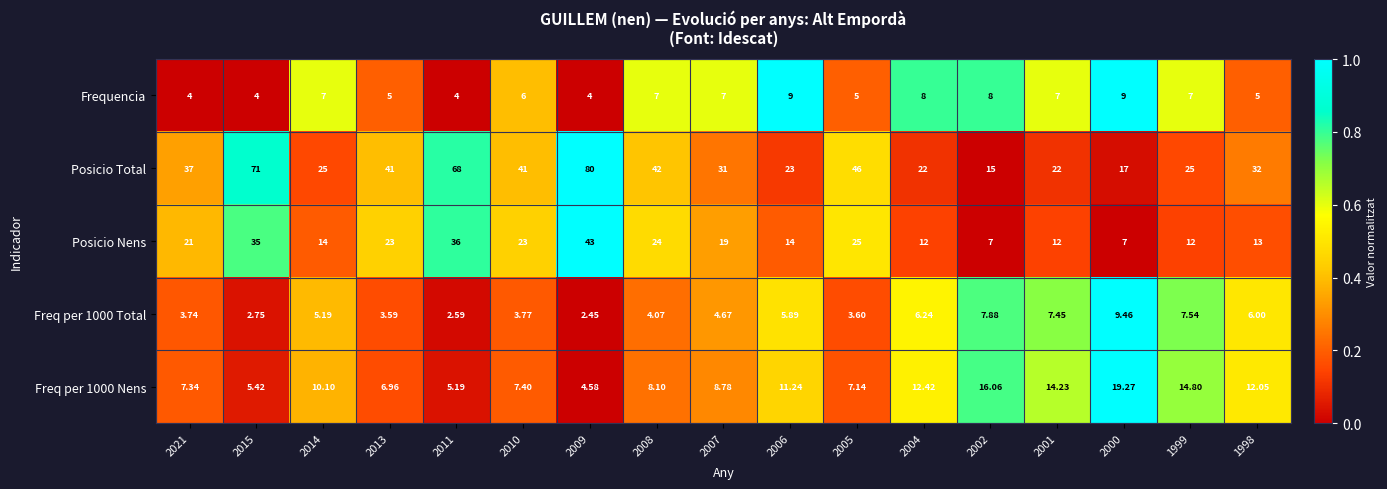

Is the value of Freq per 1000 Nens at 2009 greater than the value of Posicio Total at 2007?

No